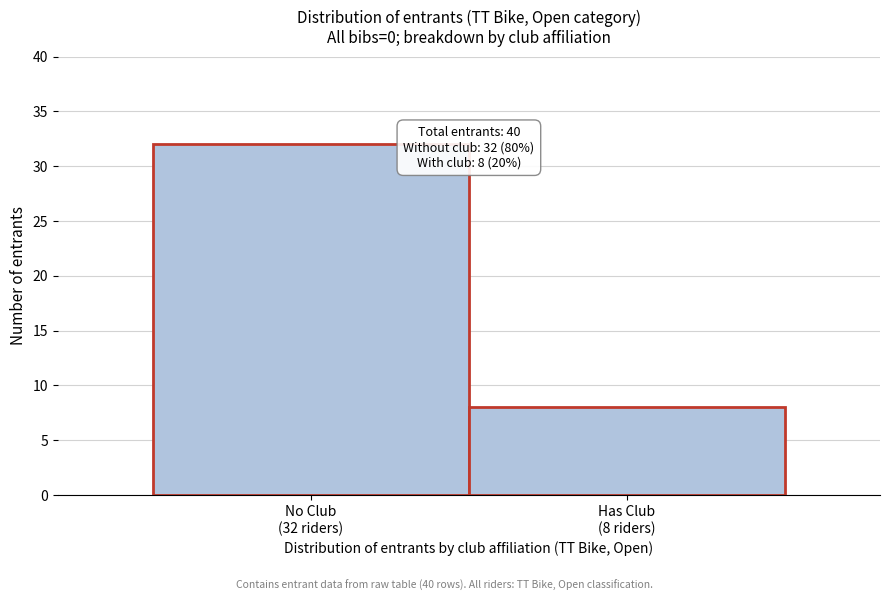

Reading right to left, extract all data points from this chart.

8	32